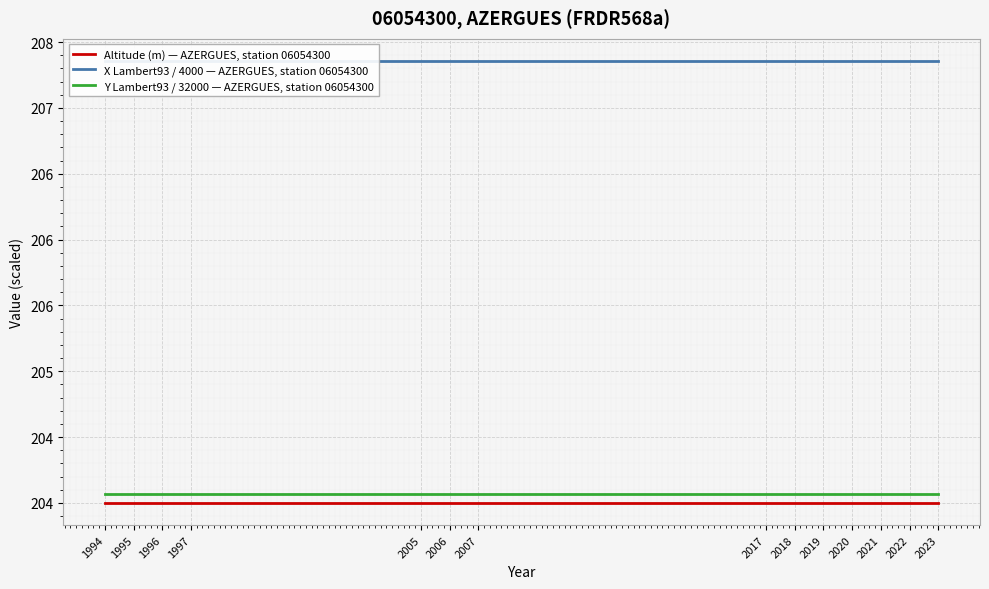

Where is Y Lambert93 / 32000 — AZERGUES, station 06054300 nearest to the value 204?

1994